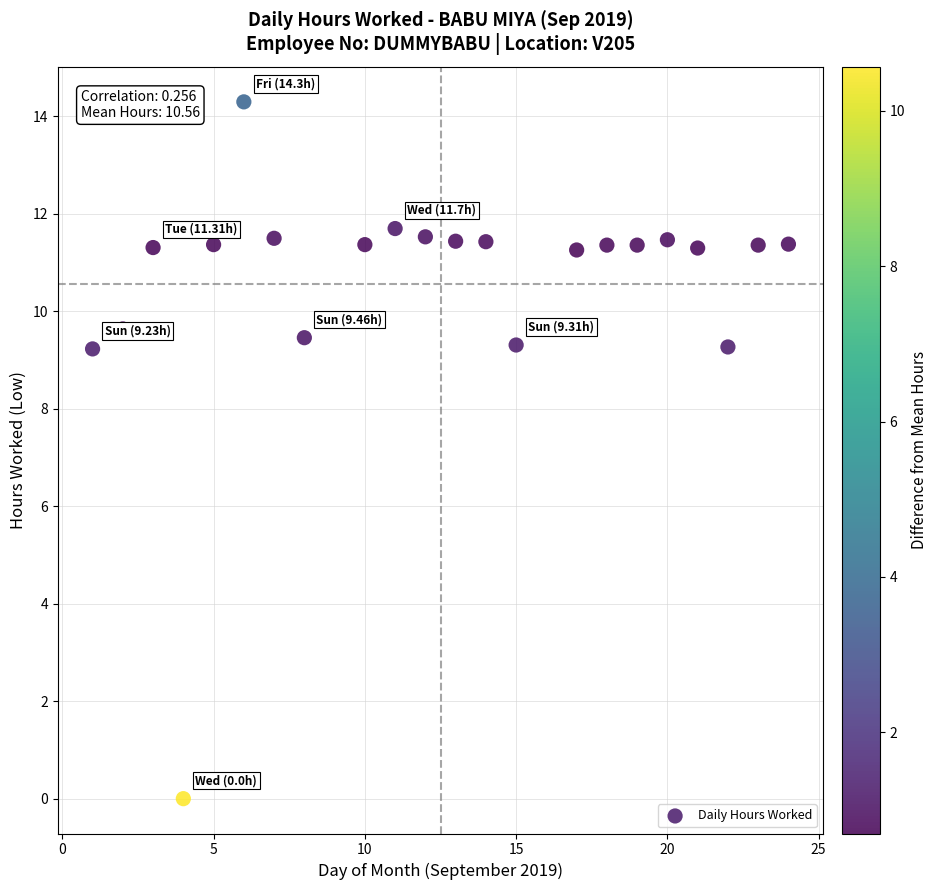

What is the range of X values (max minus min)?

23.0